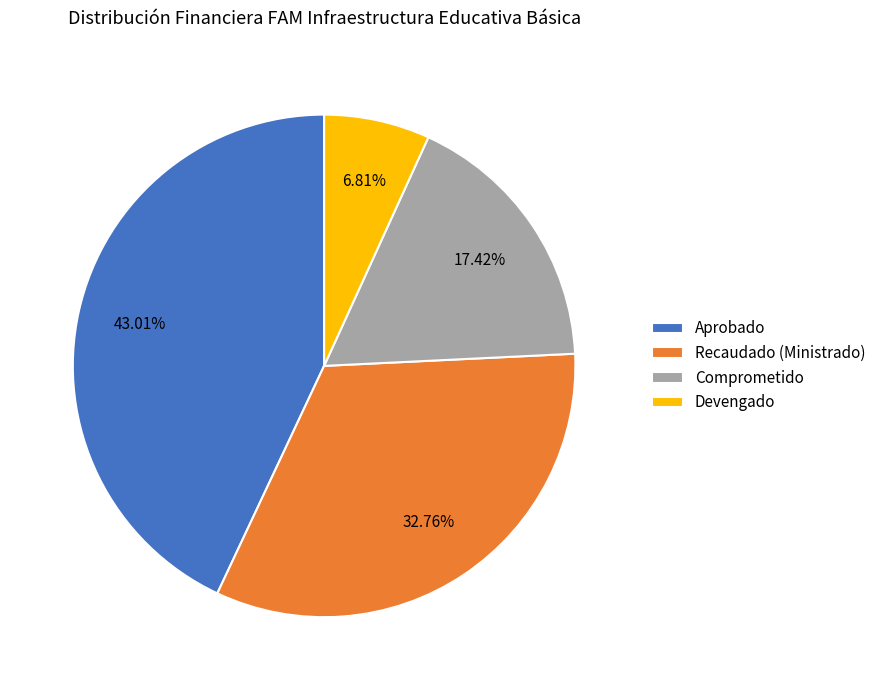

Combined, do Comprometido and Recaudado (Ministrado) account for over 50%?

Yes